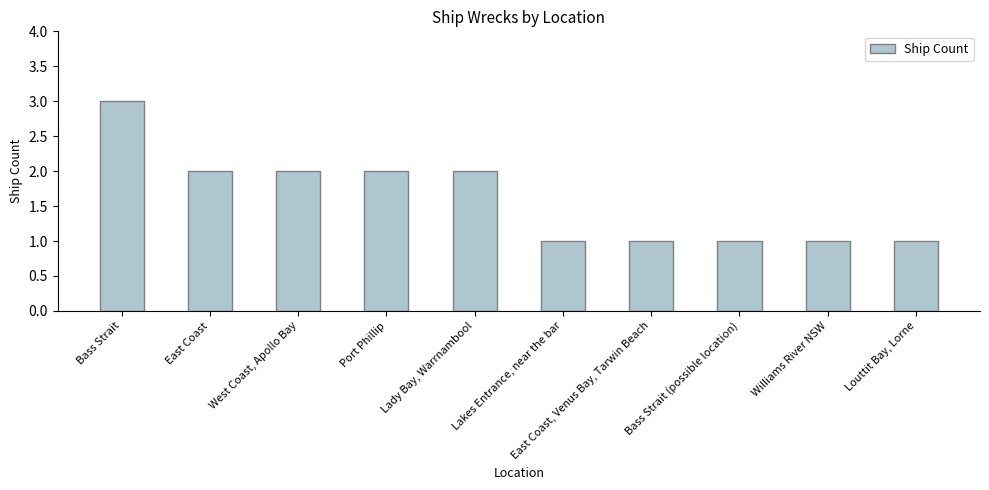

What is the change in value from West Coast, Apollo Bay to Lakes Entrance, near the bar?

-1